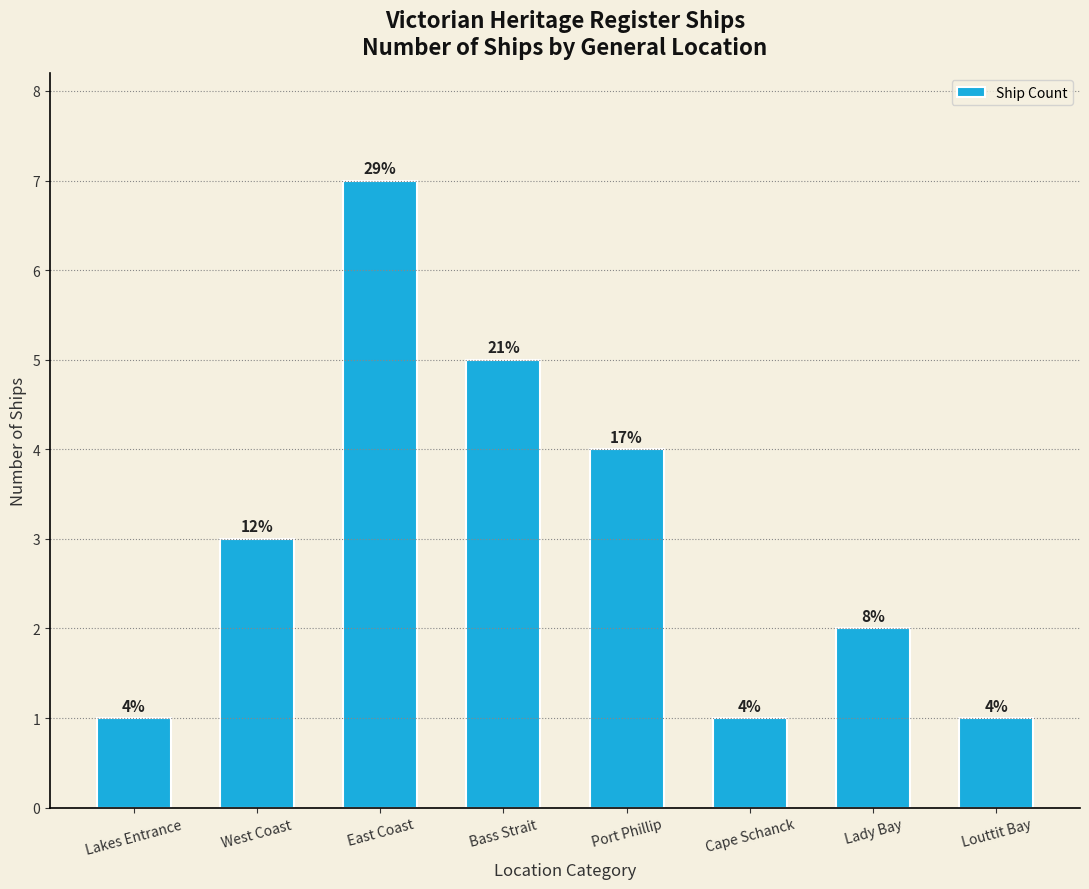

How many bars are there in total?

8